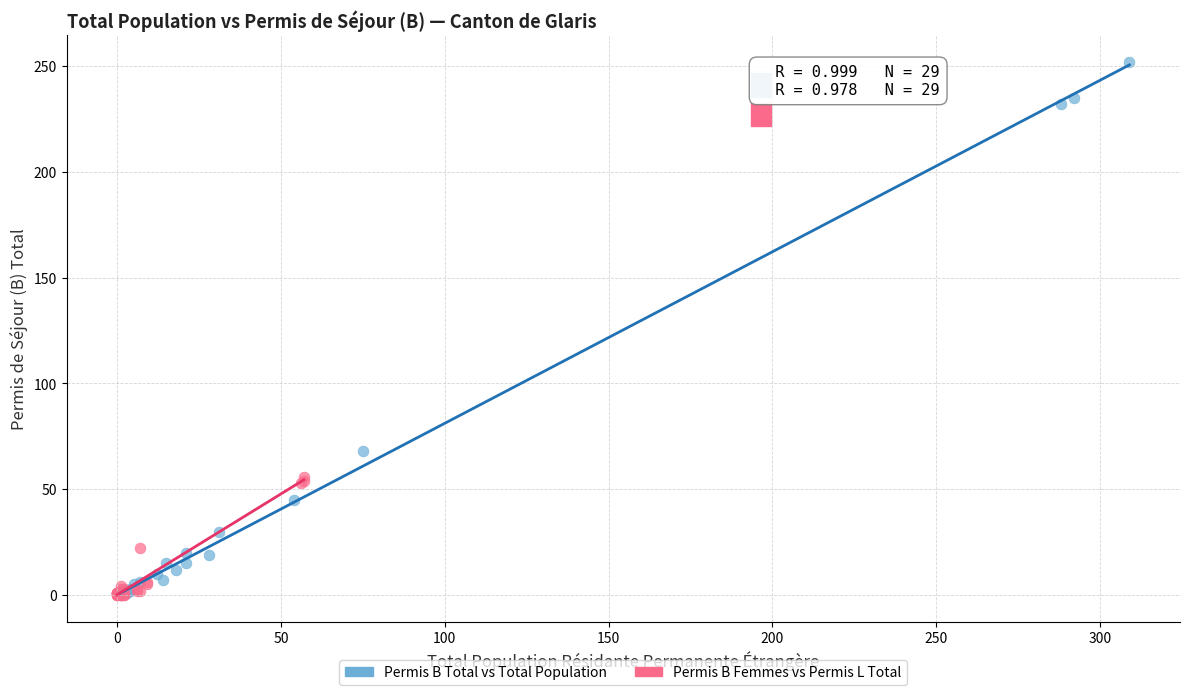

Which series has the largest Y range (max minus min)?

Permis B Total vs Total Population